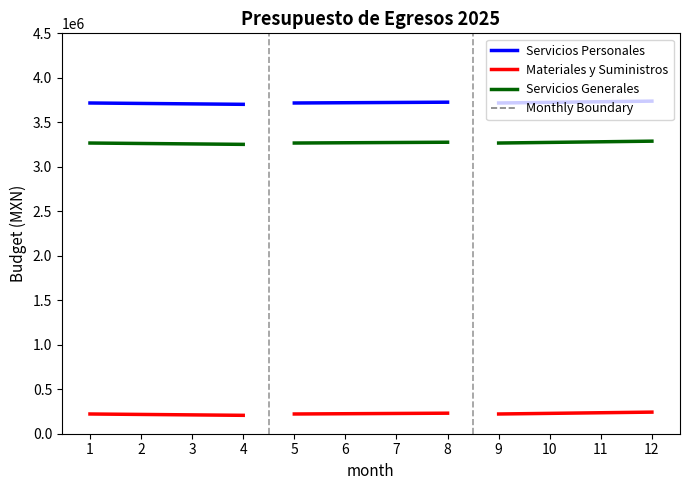

Which category has the lowest value in the Servicios Generales series?

4